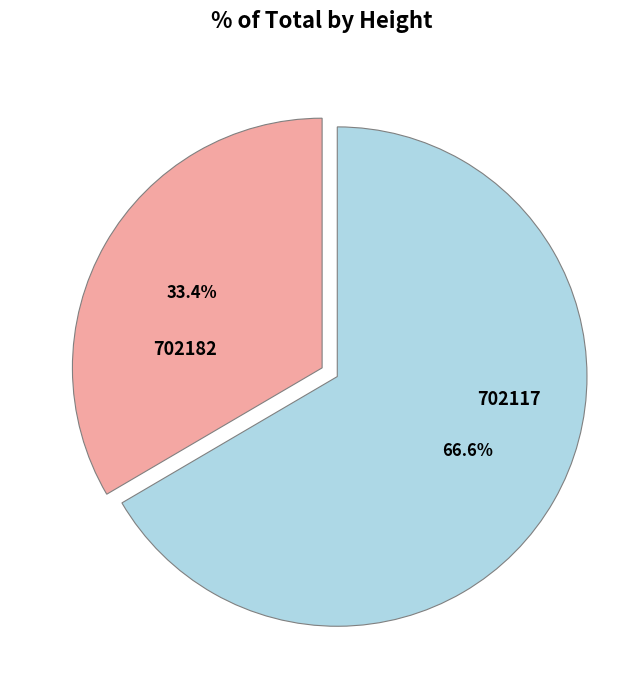

Which category has the biggest portion of the pie?

702117